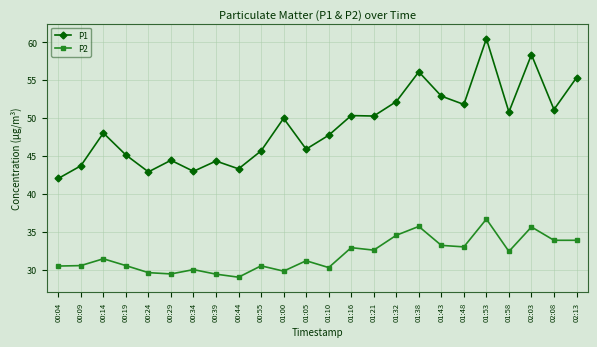

What is the highest value of the P2 series?

36.7